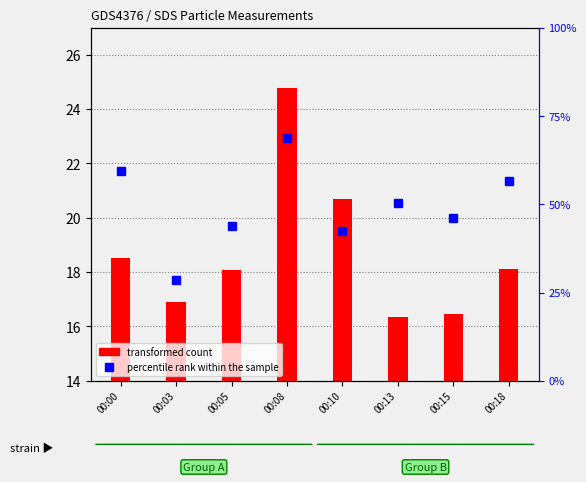

What is the minimum value shown in the chart?

7.7